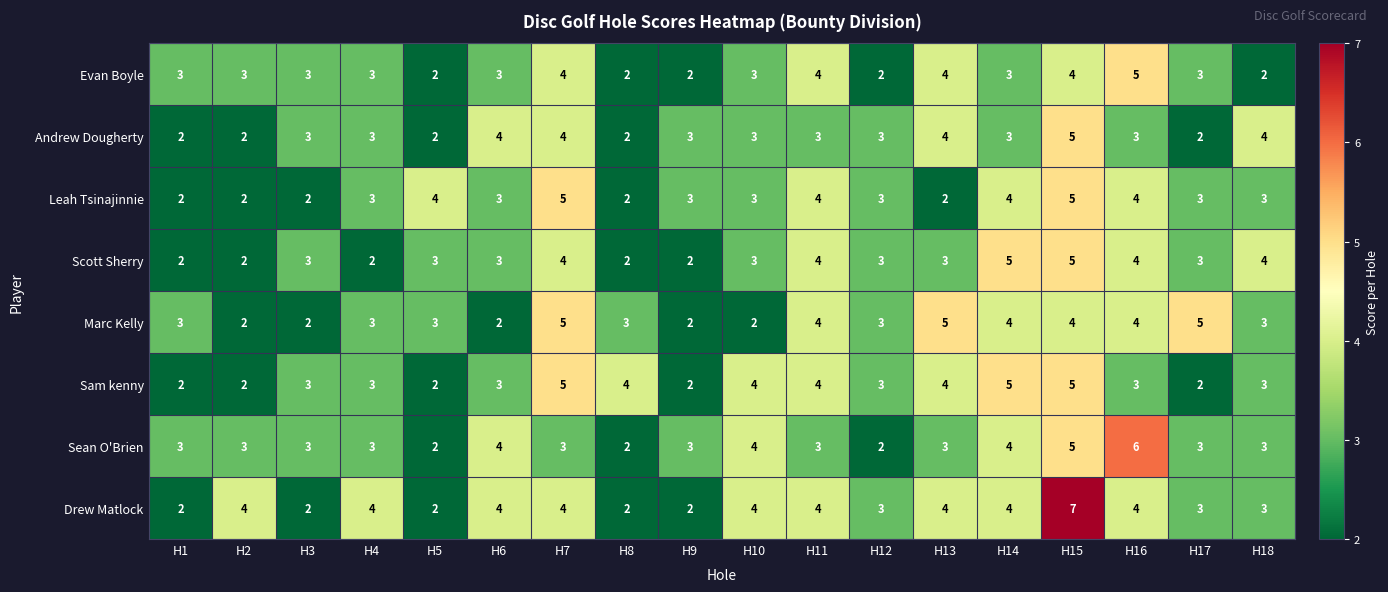

Which series has the largest total across all categories?

Drew Matlock